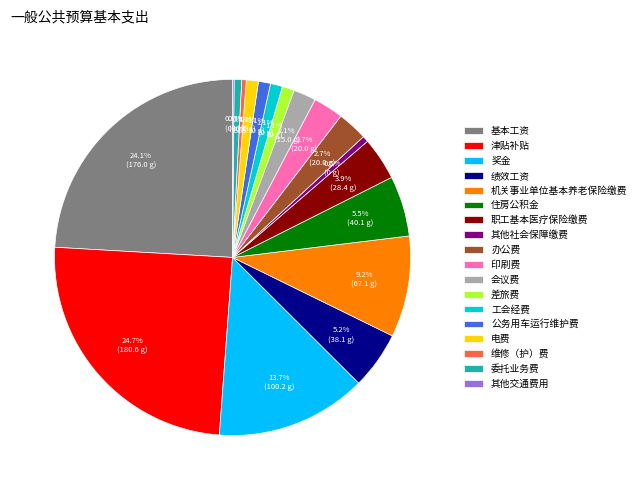

To the nearest percent, what percentage of the pie is 基本工资?

24%